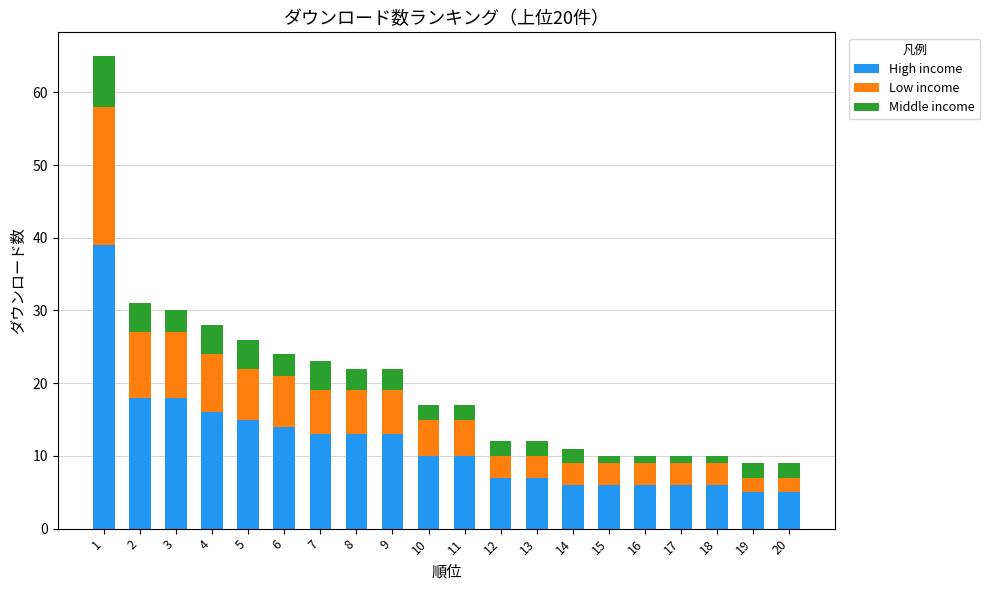

What is the difference between the maximum and second lowest values in the High income series?

34